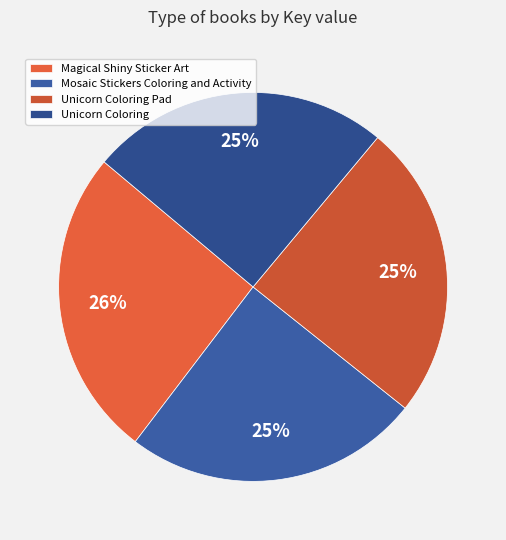

Does Unicorn Coloring account for over 50% of the chart?

No